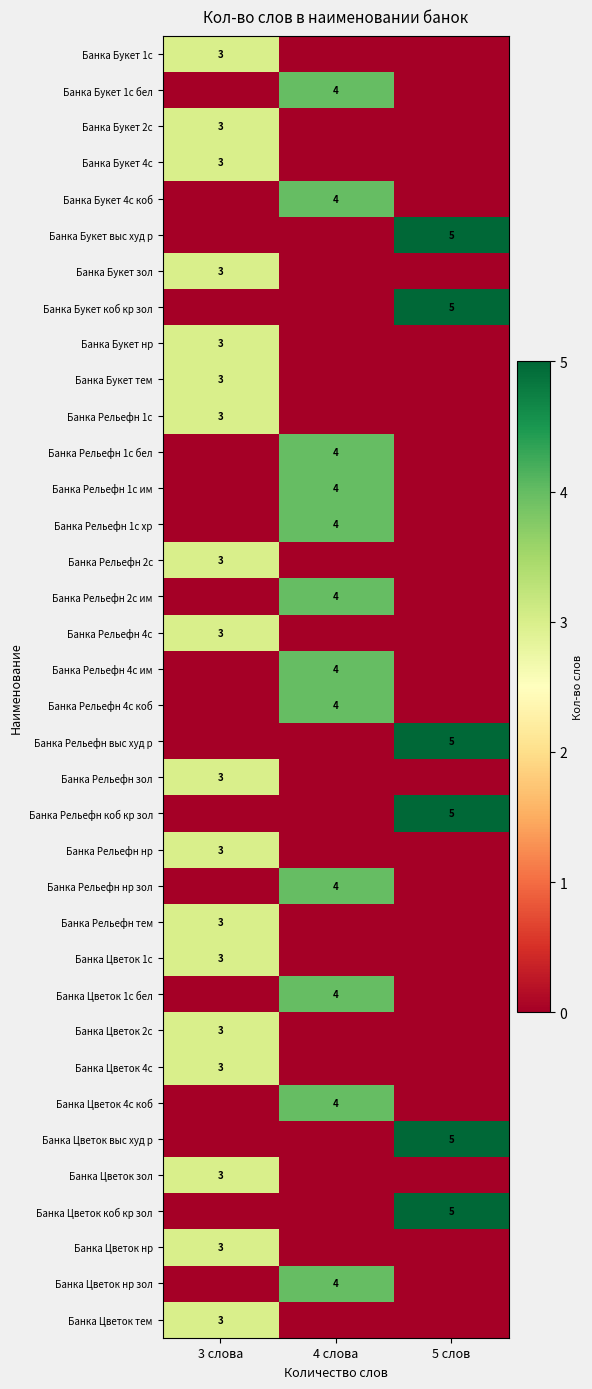

What is the difference between the highest and lowest values at 3 слова?

3